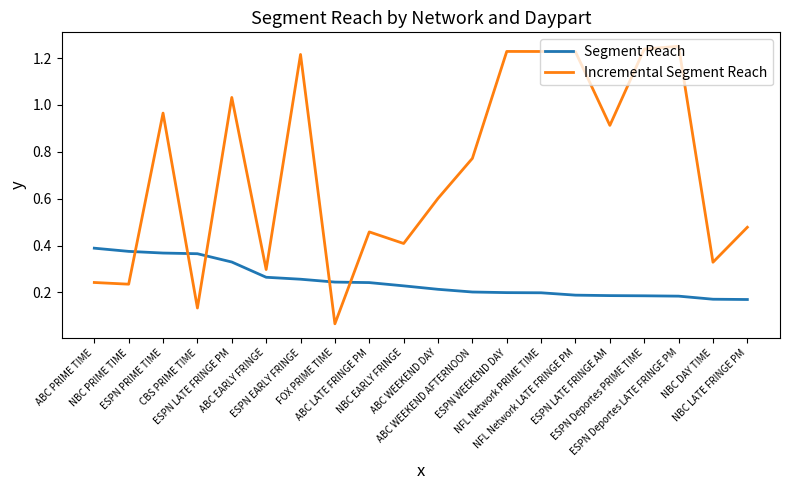

List the series in order of their overall mean, highest first.

Incremental Segment Reach, Segment Reach